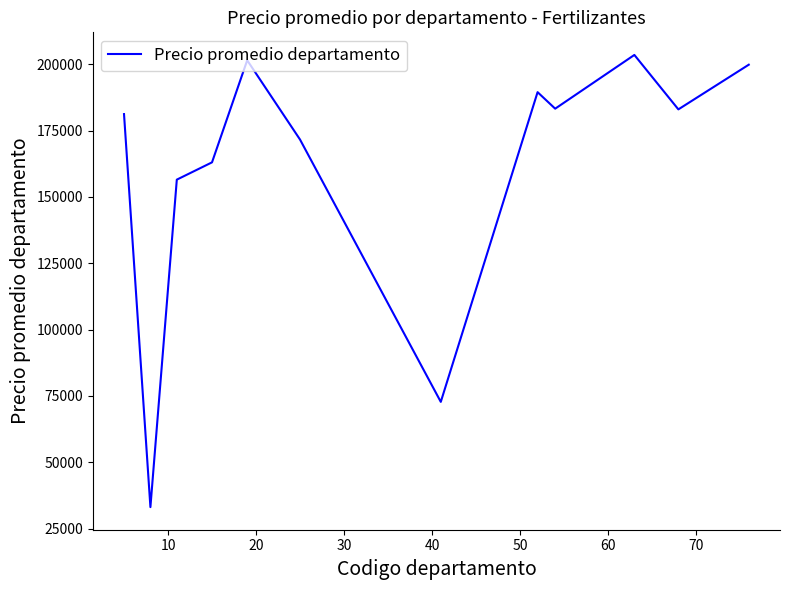

What is the greatest value displayed?

203500.0